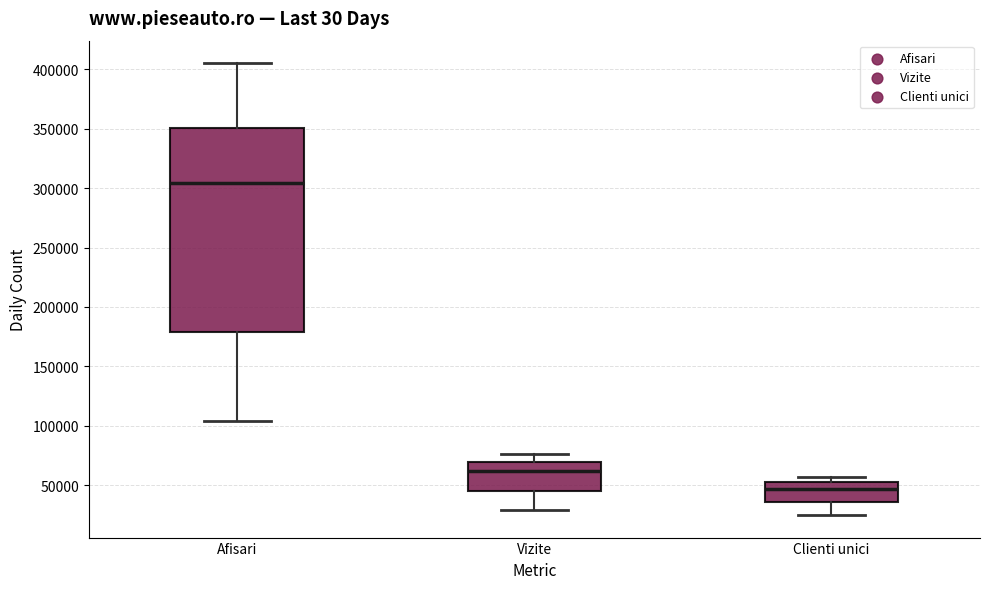

Where is the lower edge of the box for Clienti unici on the y-axis? The values are not printed on the chart, so give them approximately, as read against the axis.

35000